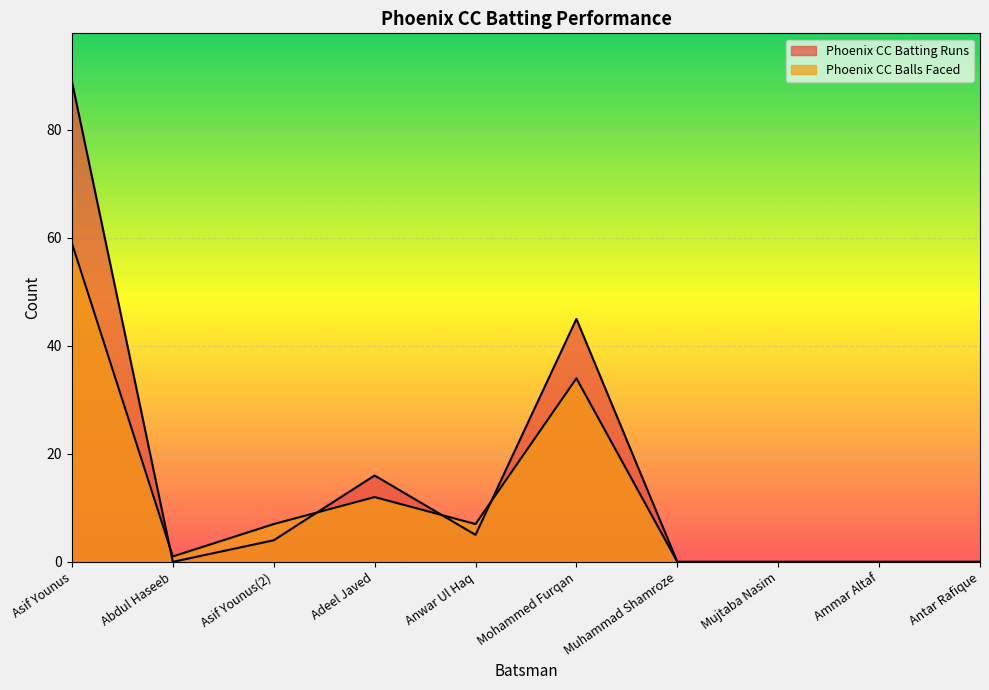

How many values in Phoenix CC Batting Runs are above zero?

5